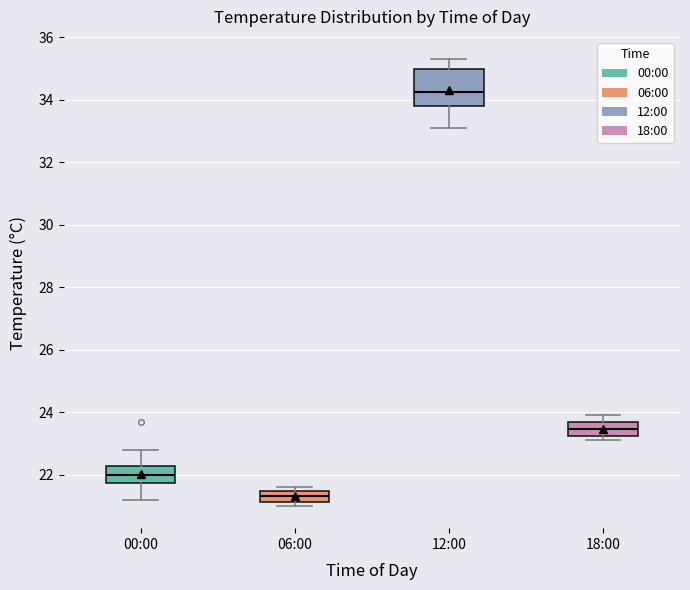

Which box has the highest median line?

12:00